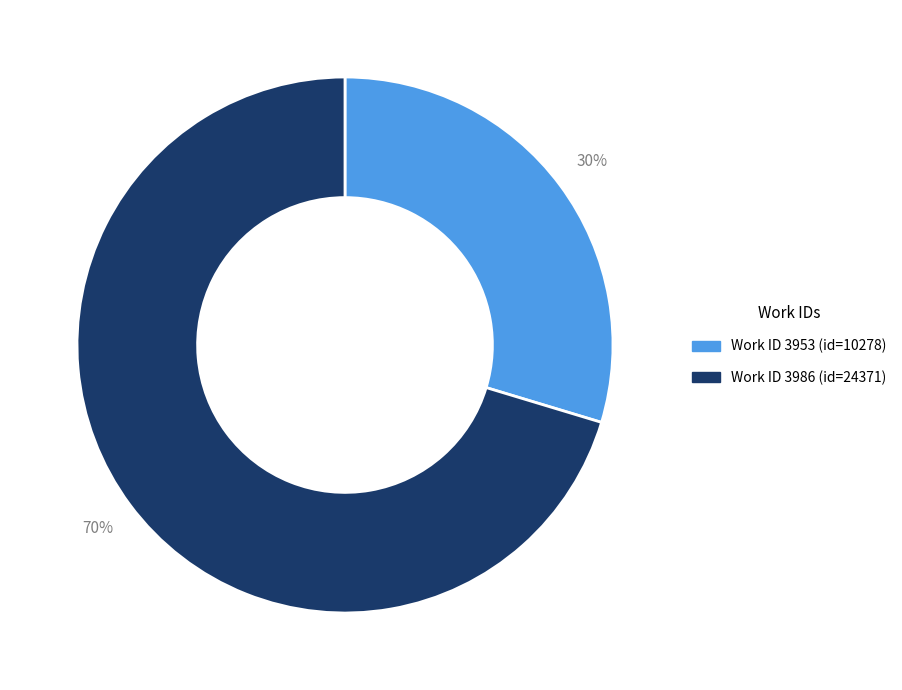

Is there a majority slice in this chart?

Yes